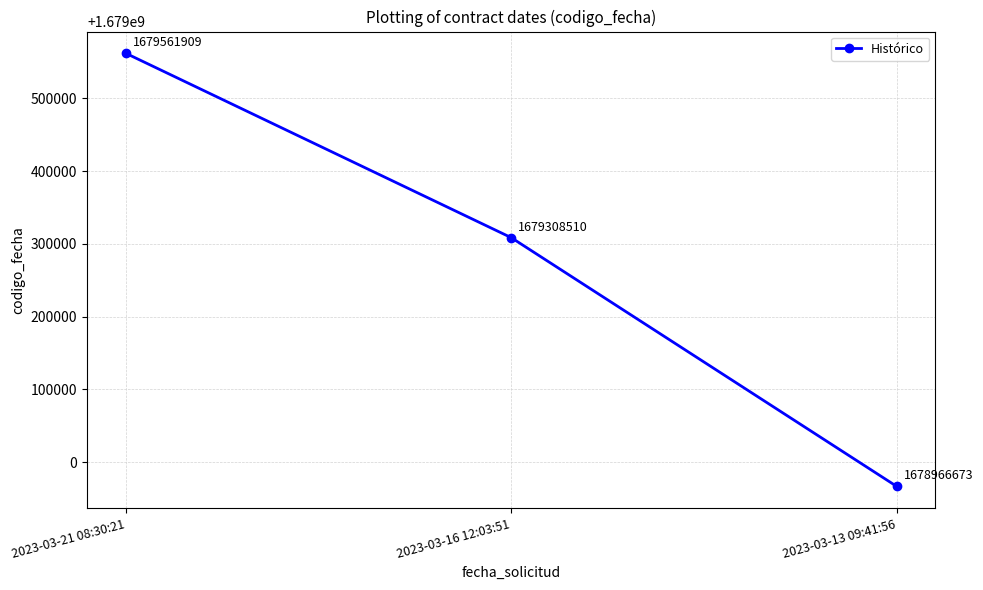

How many lines are shown in the chart?

1